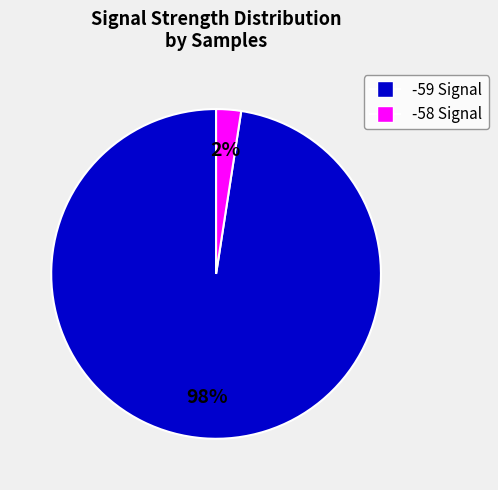

Is -59 the majority of the pie?

Yes